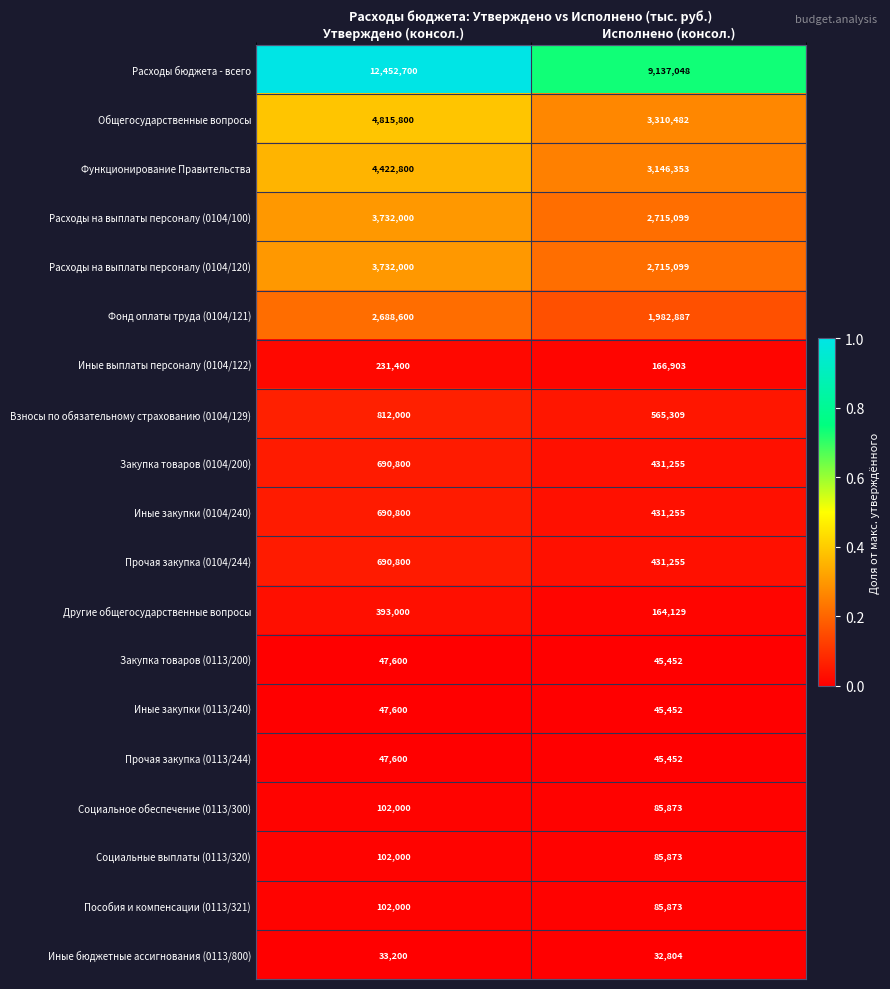

Rank the categories by Иные закупки (0104/240) value from highest to lowest.

Утверждено (консол.), Исполнено (консол.)